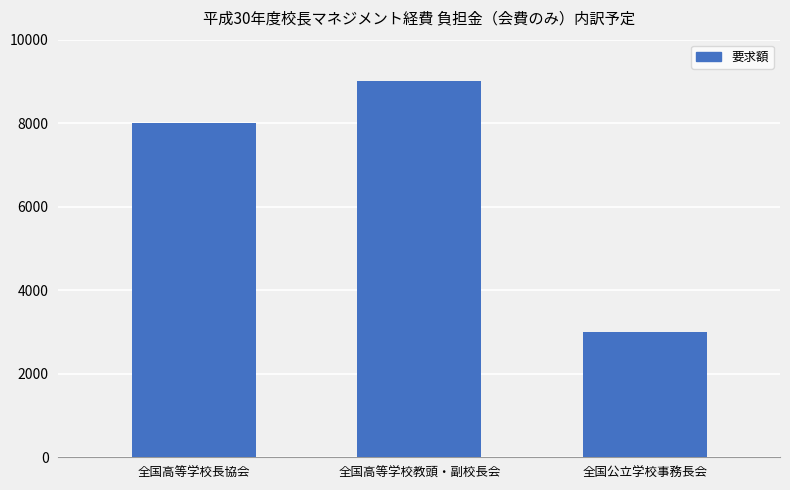

List the labels in order of value, largest first.

全国高等学校教頭・副校長会, 全国高等学校長協会, 全国公立学校事務長会